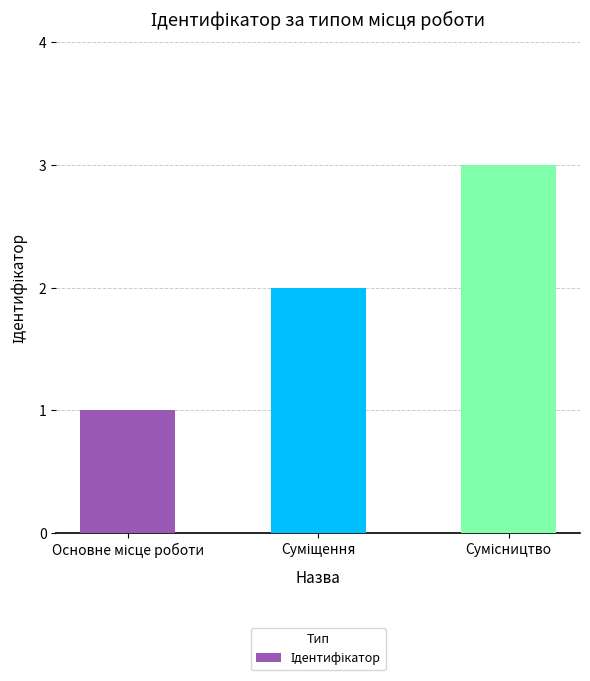

What is the sum of all values?

6